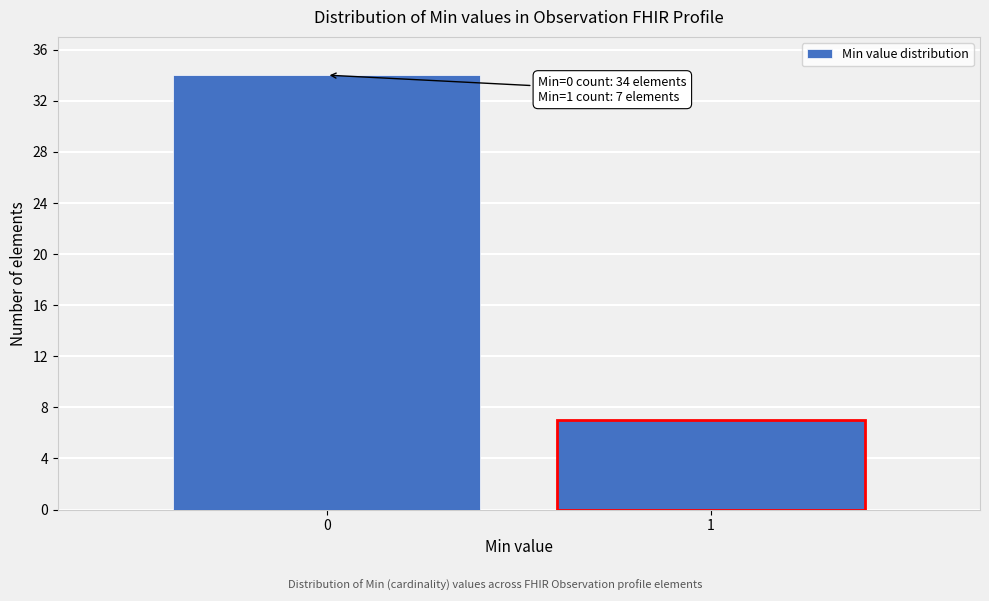

Reading right to left, list all the values displayed in this chart.

1=7	0=34